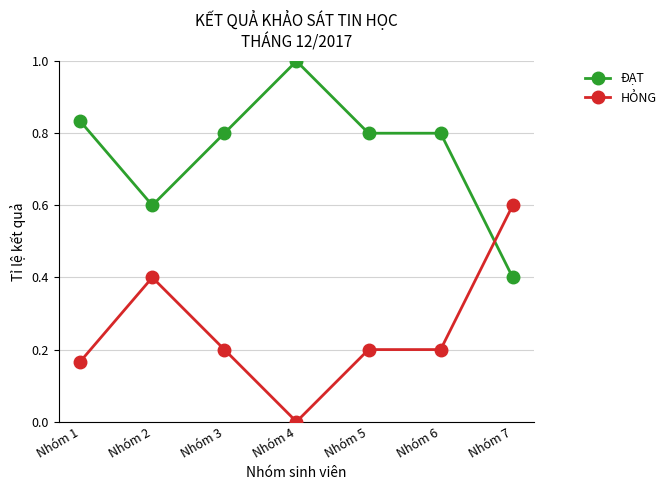

True or false: ĐẠT has a value of 1.4 at Nhóm 5.

False